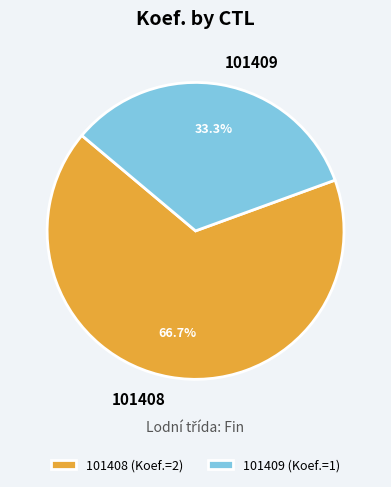

Which category has the biggest portion of the pie?

101408